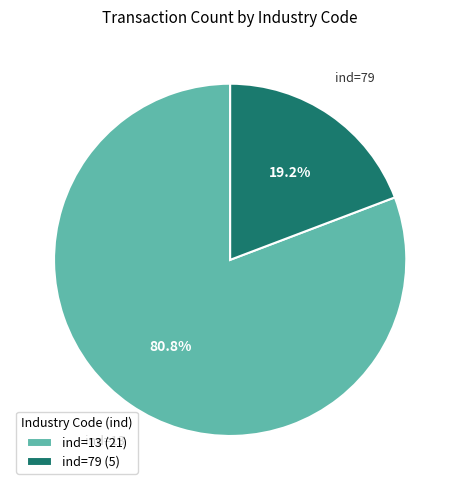

Which slice represents more than half of the pie?

ind=13